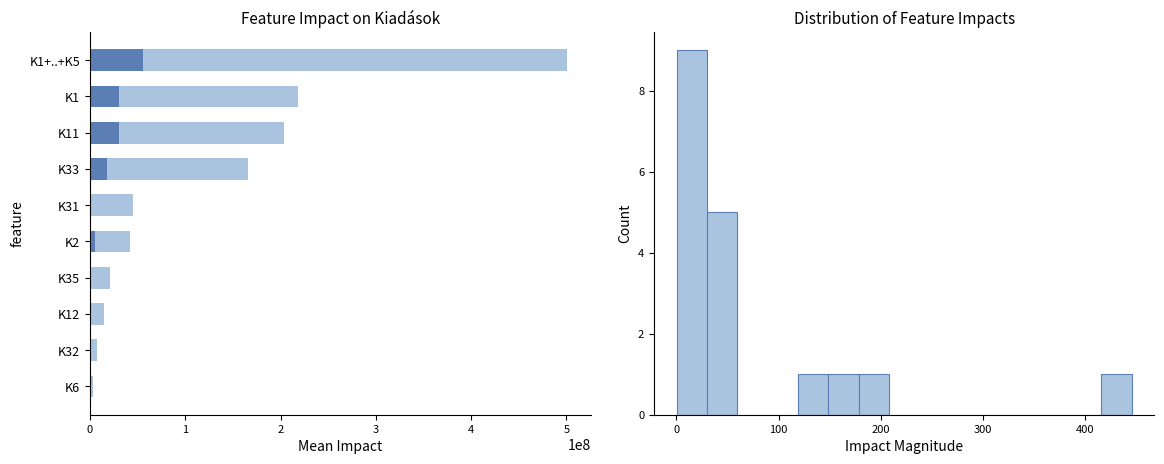

What is the highest value of the Önként vállalt feladatok series?

445224000